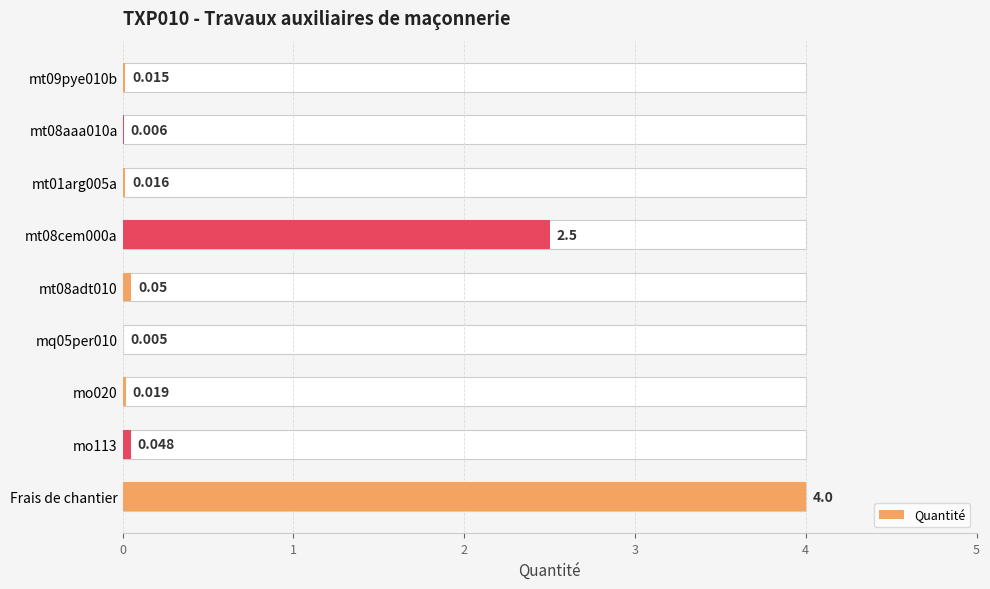

What is the difference between the second highest and second lowest values?

2.5